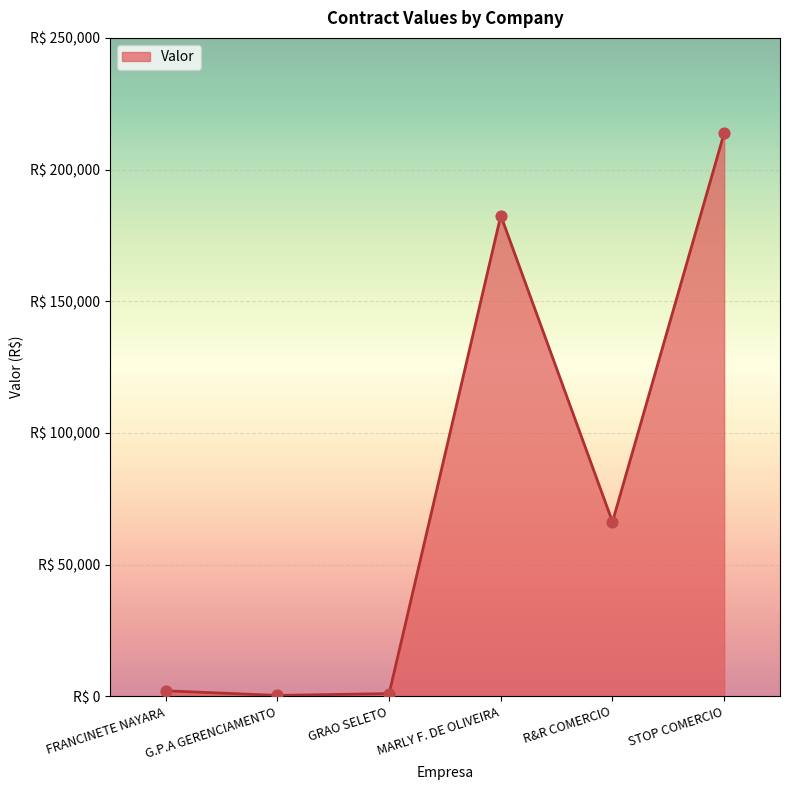

Is this an area chart (filled region under the line)?

Yes